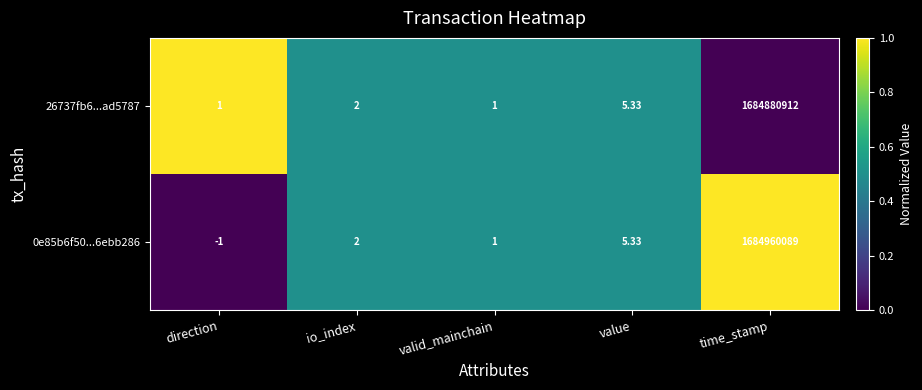

Which category has the highest value in the 26737fb6...ad5787 series?

time_stamp